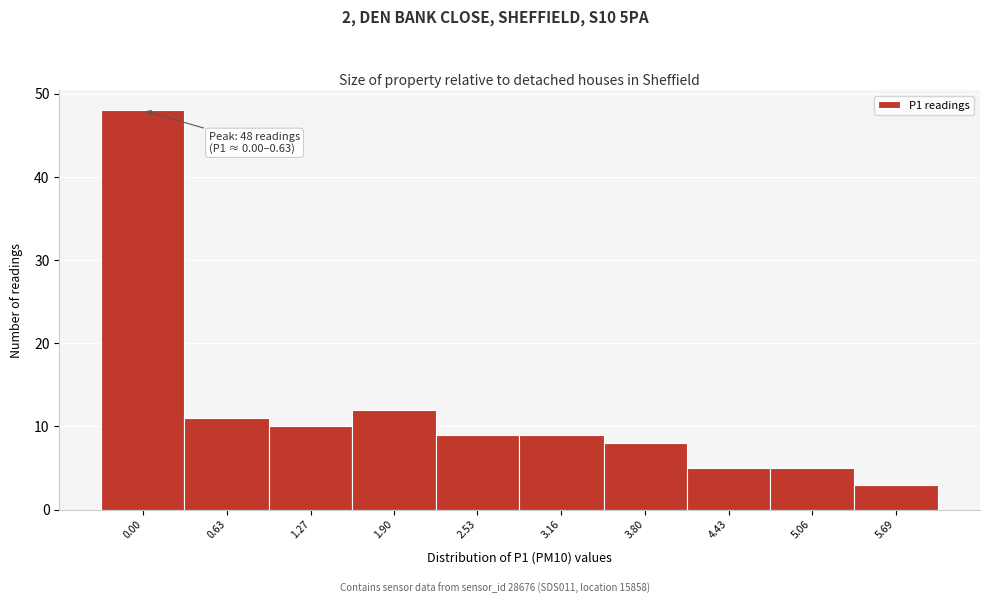

Reading right to left, list all the values displayed in this chart.

3	5	5	8	9	9	12	10	11	48